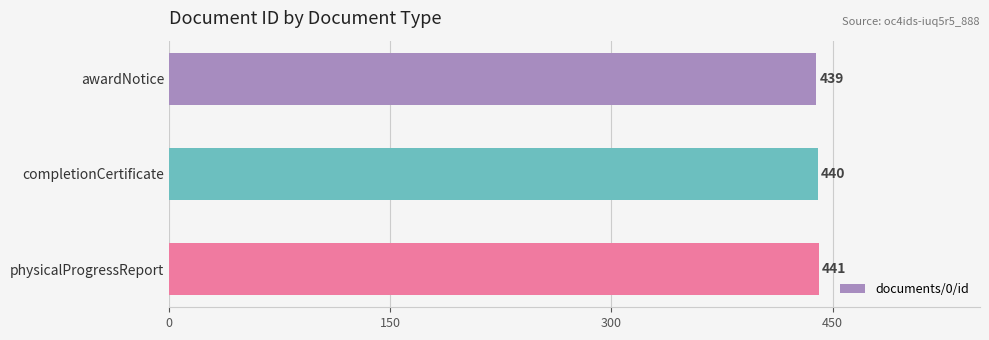

List the labels in order of value, largest first.

physicalProgressReport, completionCertificate, awardNotice